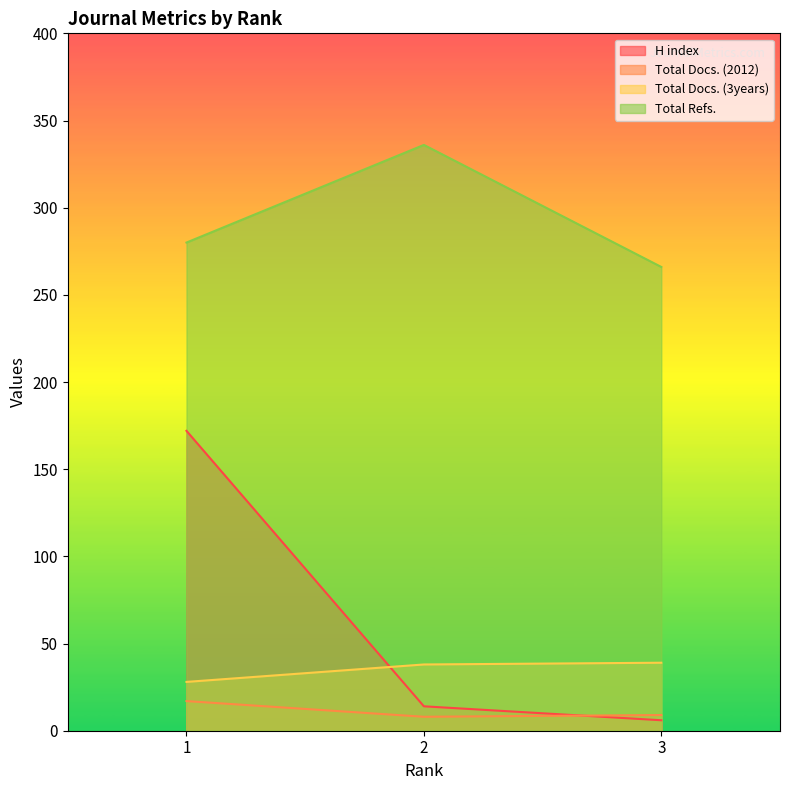

The value of H index at 2 is 14. True or false?

True